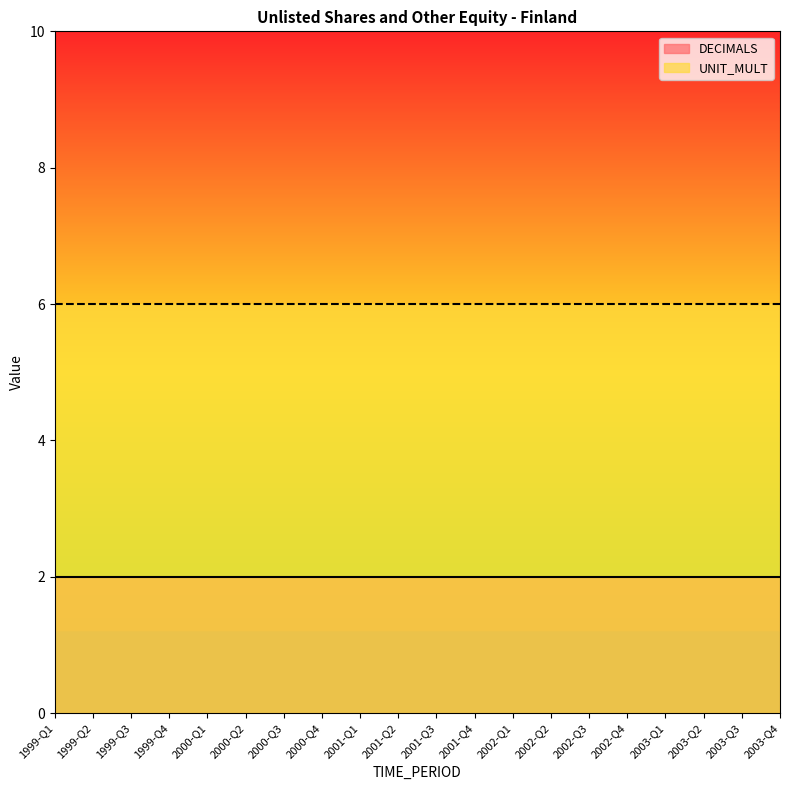

Reading left to right, extract all data points from this chart.

DECIMALS: 1999-Q1=2	1999-Q2=2	1999-Q3=2	1999-Q4=2	2000-Q1=2	2000-Q2=2	2000-Q3=2	2000-Q4=2	2001-Q1=2	2001-Q2=2	2001-Q3=2	2001-Q4=2	2002-Q1=2	2002-Q2=2	2002-Q3=2	2002-Q4=2	2003-Q1=2	2003-Q2=2	2003-Q3=2	2003-Q4=2
UNIT_MULT: 1999-Q1=6	1999-Q2=6	1999-Q3=6	1999-Q4=6	2000-Q1=6	2000-Q2=6	2000-Q3=6	2000-Q4=6	2001-Q1=6	2001-Q2=6	2001-Q3=6	2001-Q4=6	2002-Q1=6	2002-Q2=6	2002-Q3=6	2002-Q4=6	2003-Q1=6	2003-Q2=6	2003-Q3=6	2003-Q4=6